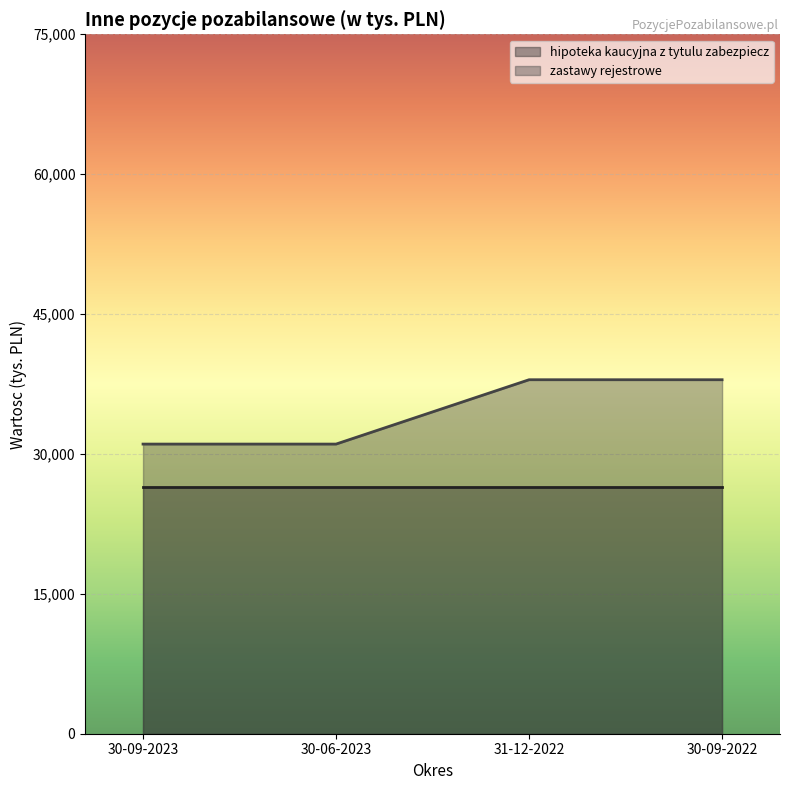

Is it true that the value at 30-06-2023 is 31058?

True